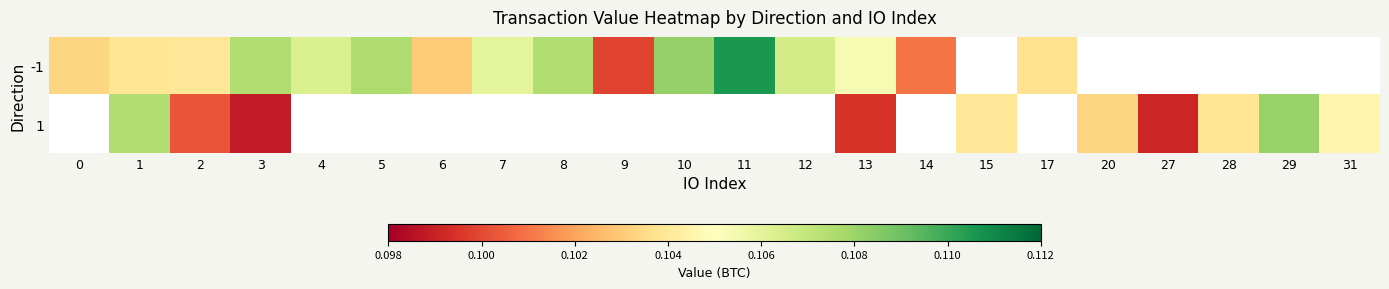

At how many categories does at least one series exceed 0?

22